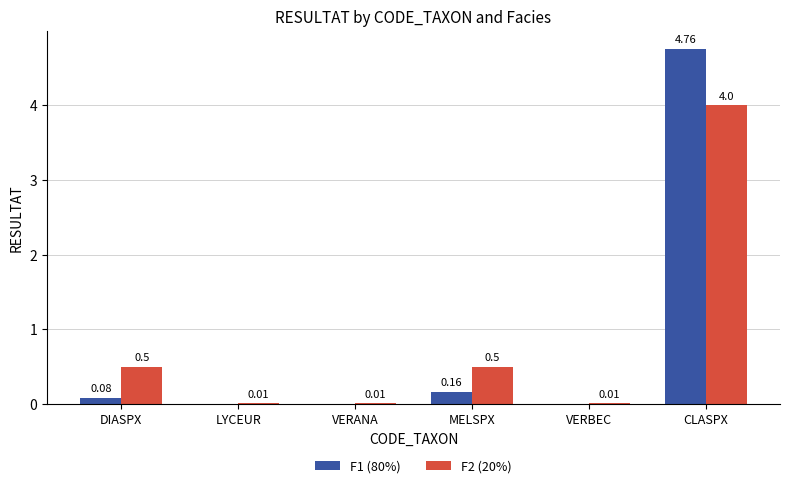

Does the chart contain stacked bars?

No